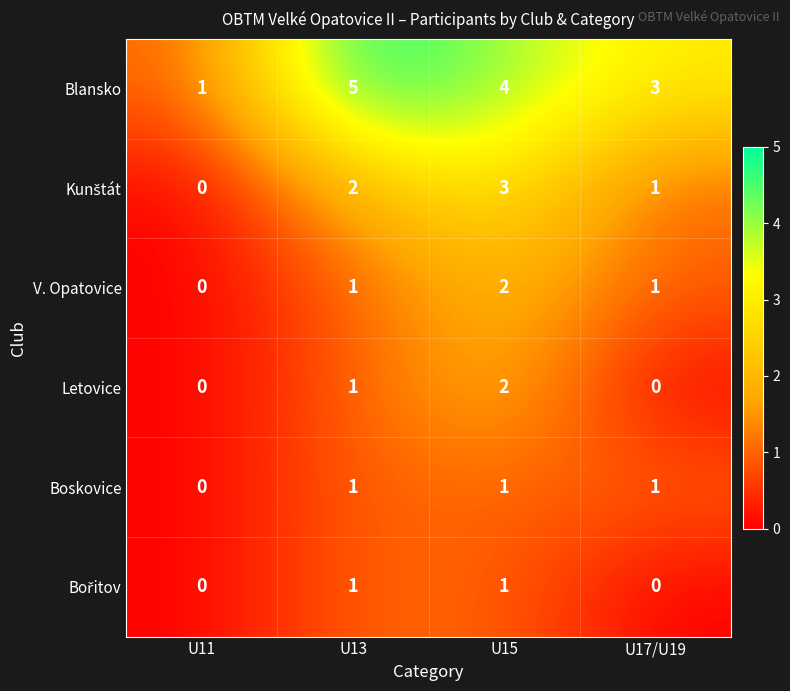

True or false: V. Opatovice has a value of 1 at U13.

True